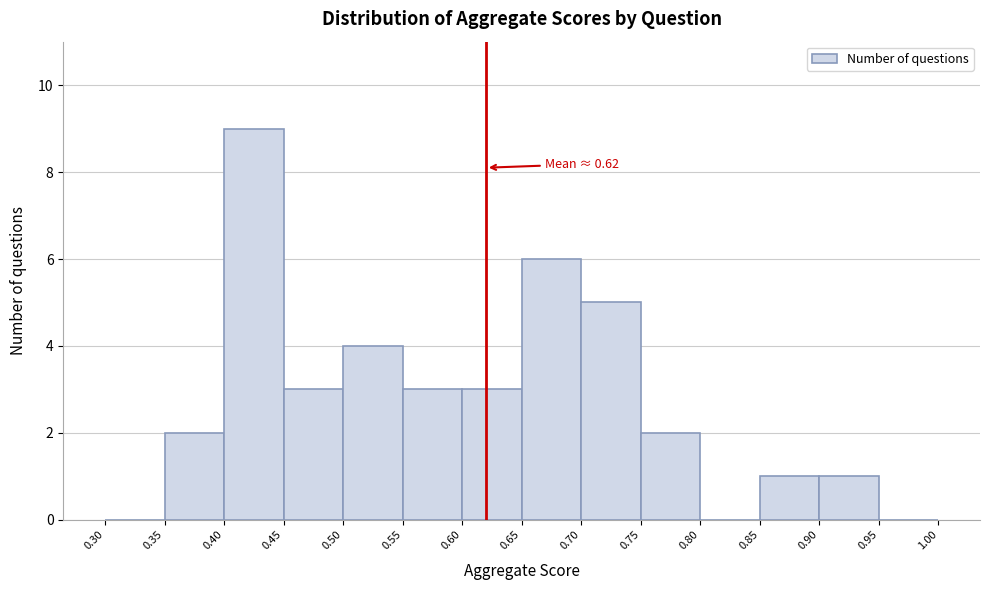

Over which range of the x-axis is the bar tallest?

0.40 to 0.45